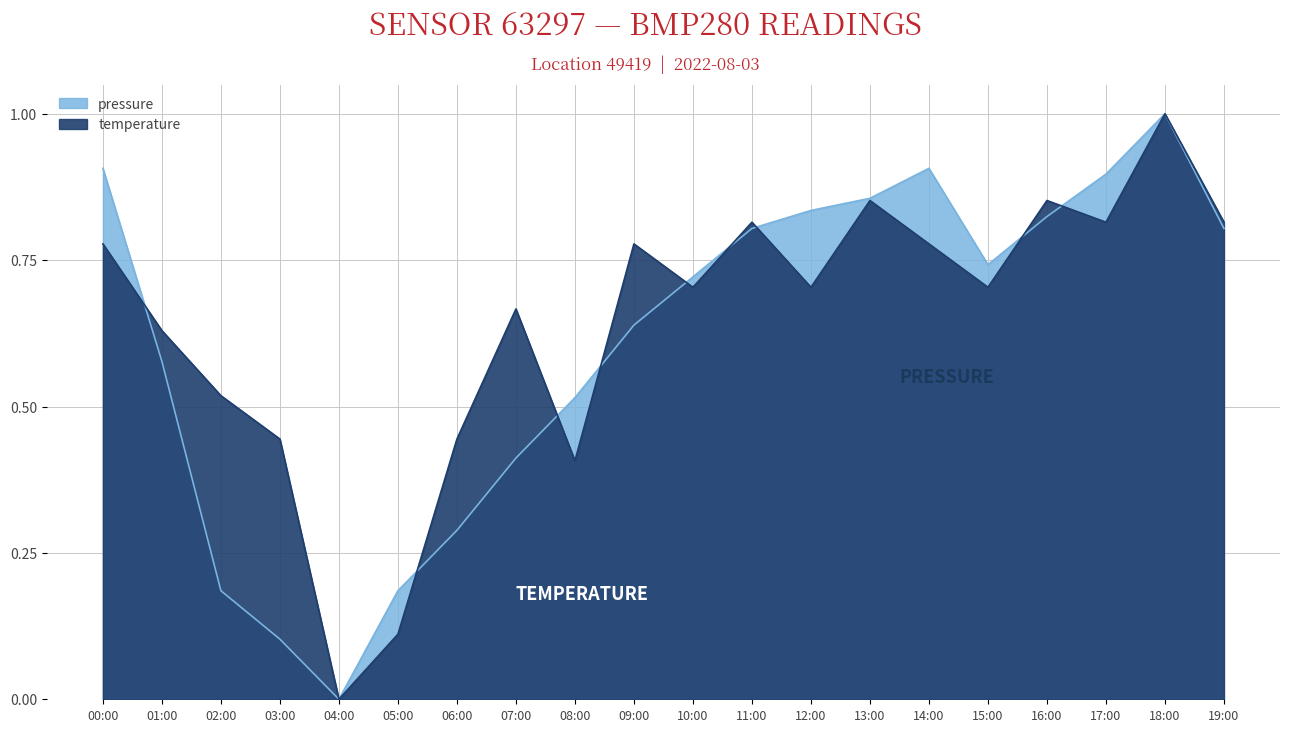

Is the value of pressure at 07:00 greater than the value of temperature at 04:00?

Yes